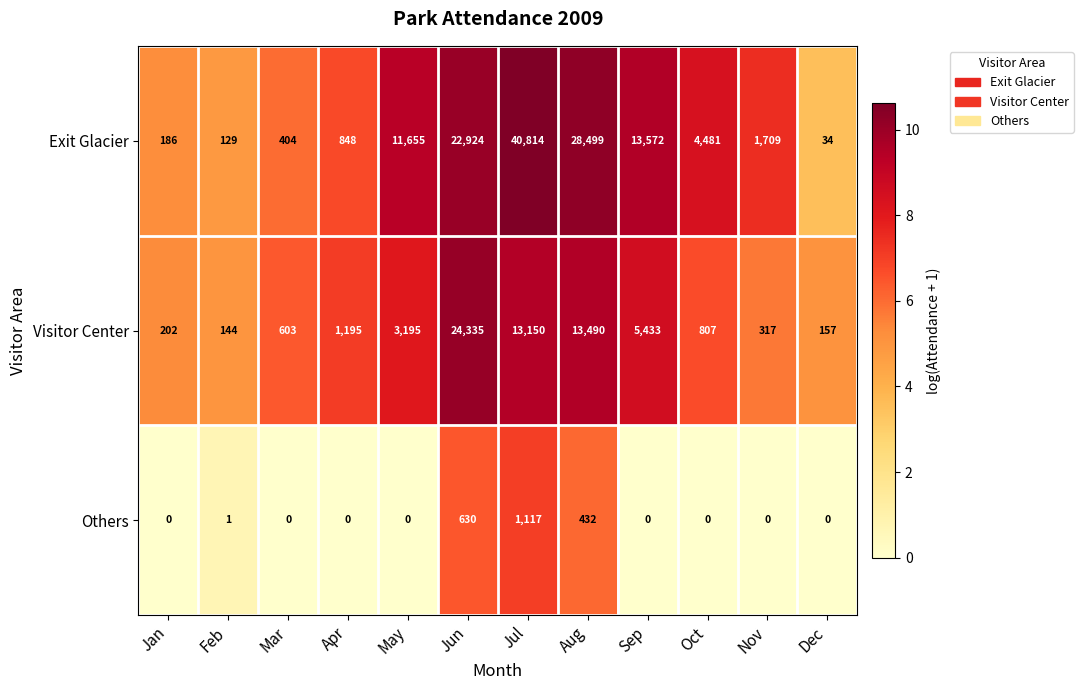

What is the average value of the Others series?

182